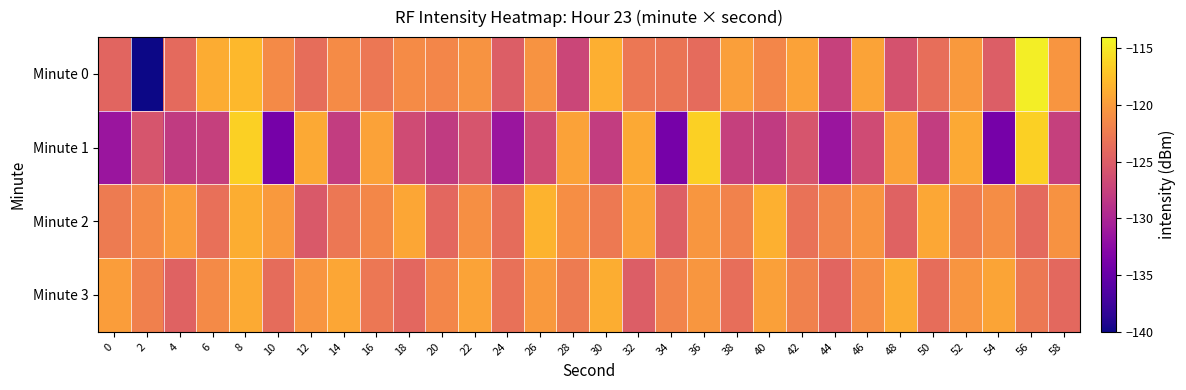

What is the maximum value shown in the chart?

-114.7